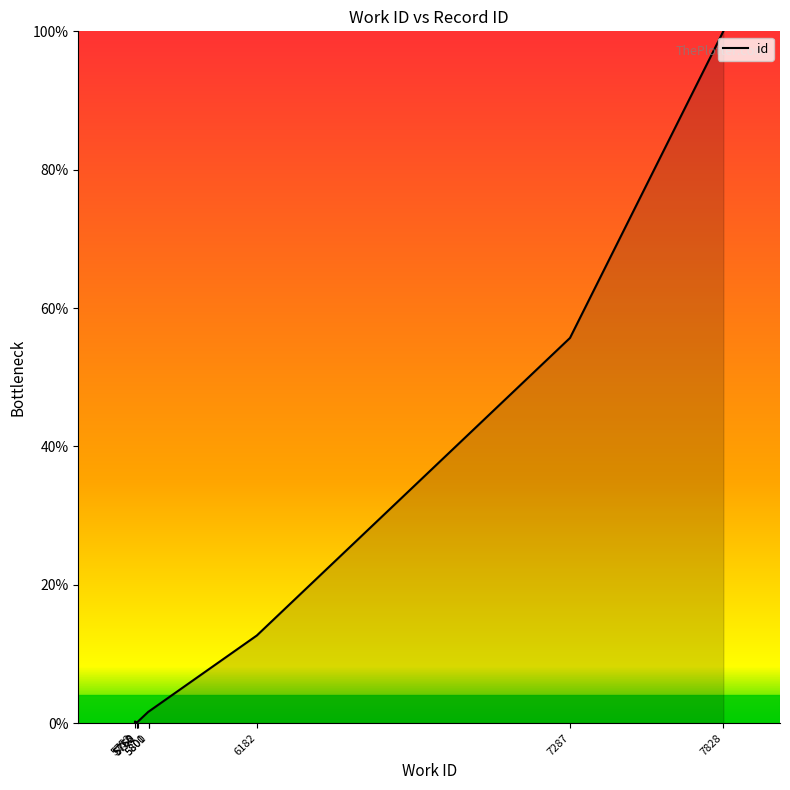

What is the value of the 4th point from the left?

0.1